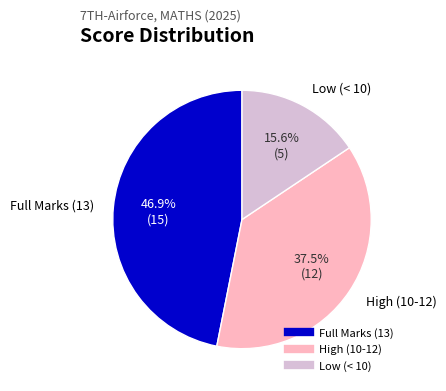

Is there a majority slice in this chart?

No